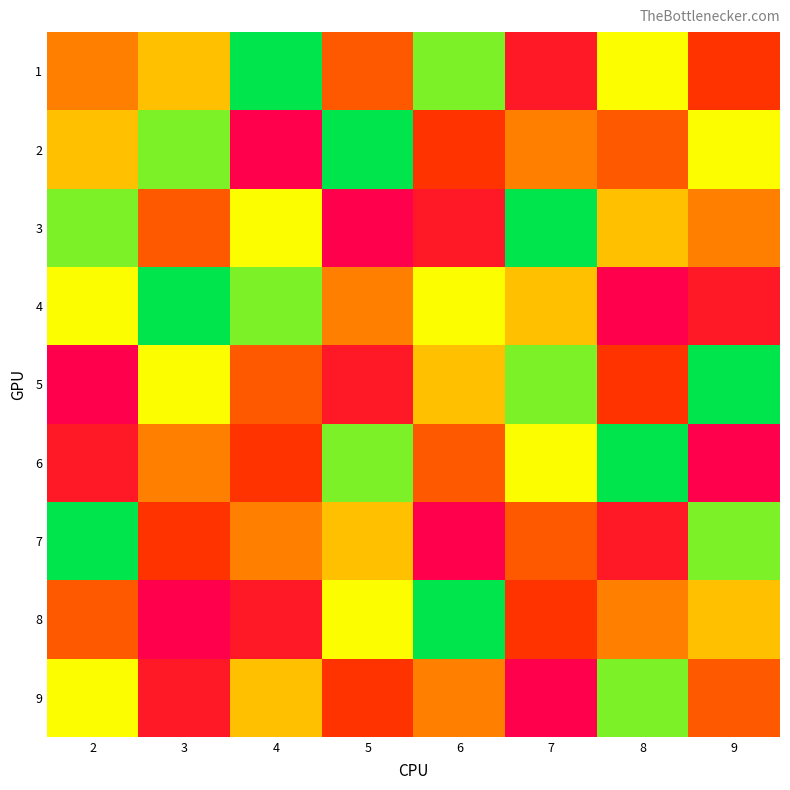

Rank the series at 9 from lowest to highest value.

6, 4, 1, 9, 3, 8, 2, 7, 5